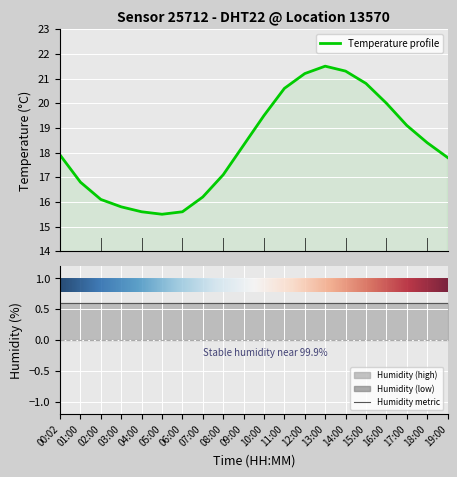

What is the sum of the values at 01:00 and 02:00?

32.9